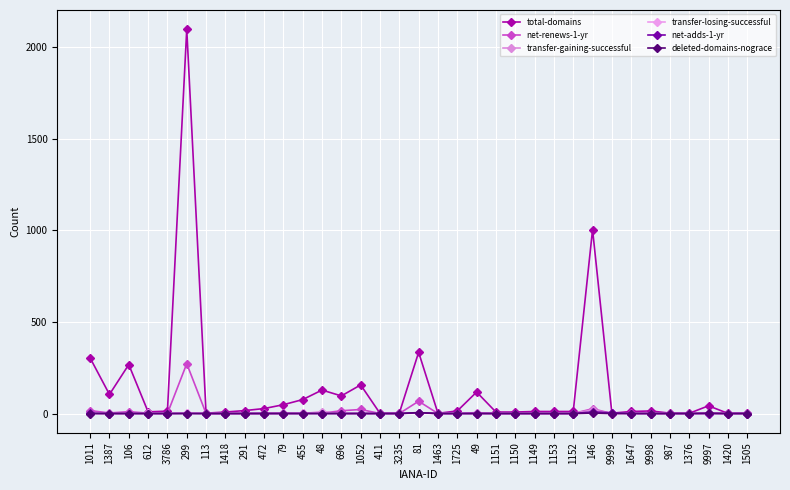

What are all the series names shown in the legend?

total-domains, net-renews-1-yr, transfer-gaining-successful, transfer-losing-successful, net-adds-1-yr, deleted-domains-nograce